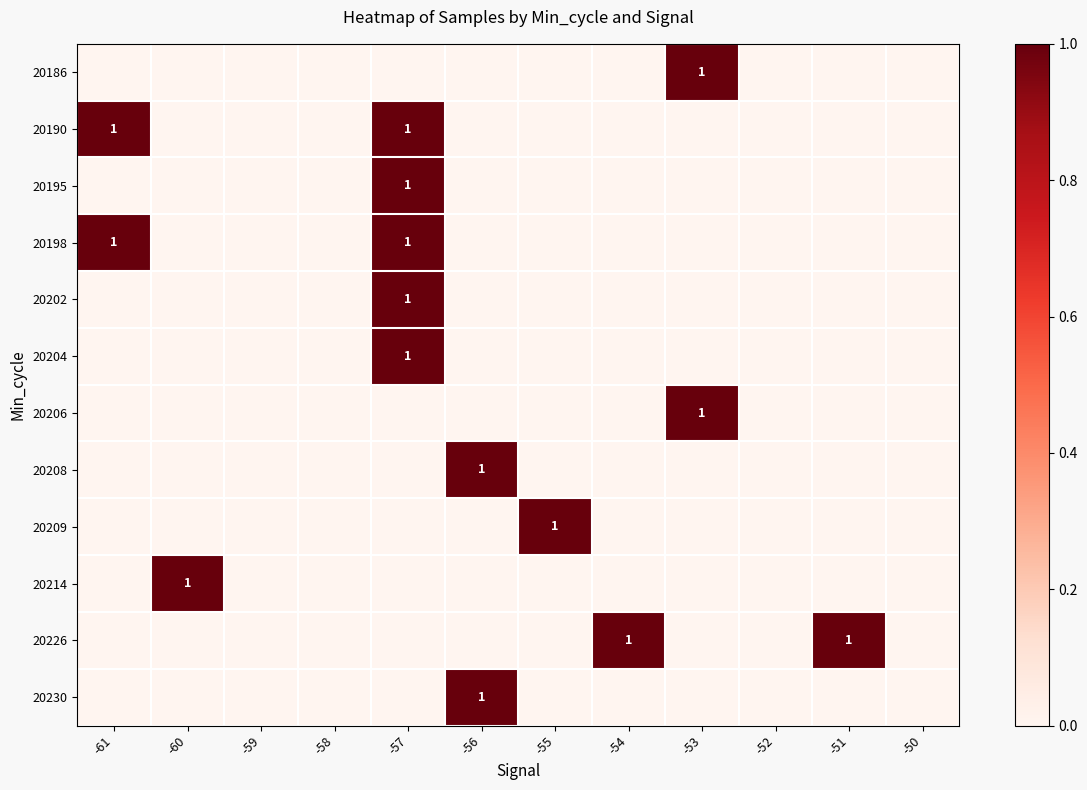

At which label is 20208 closest to 0?

-61